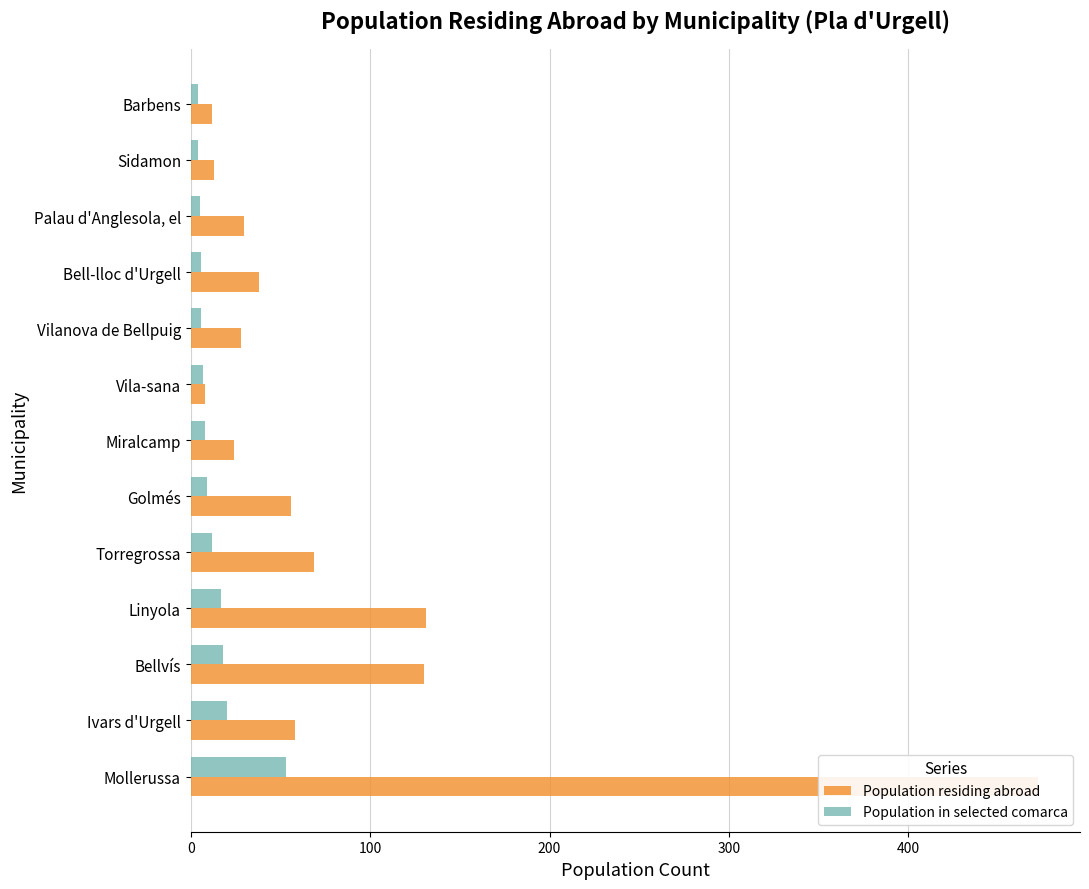

What is the greatest value displayed?

472